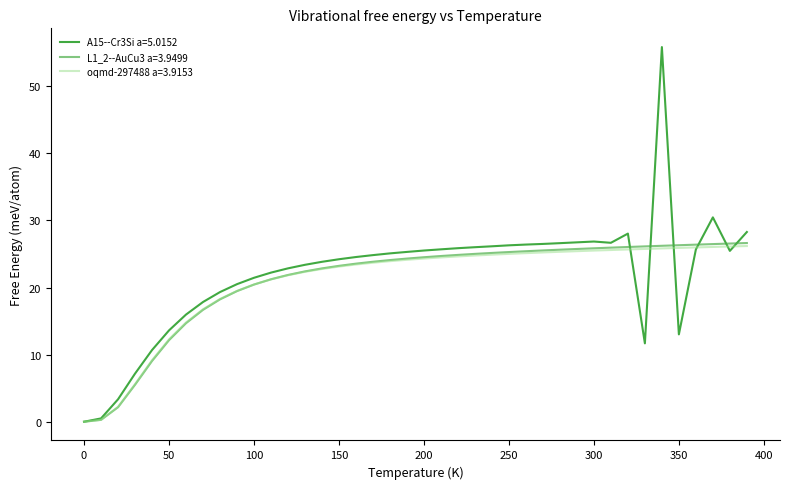

Which series has the widest spread of values?

A15--Cr3Si a=5.0152